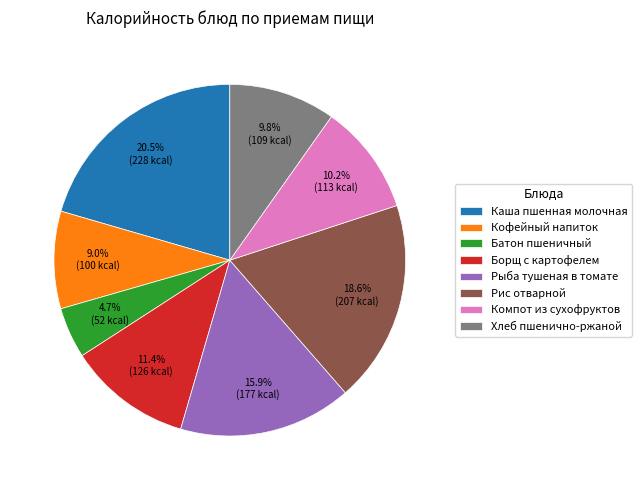

To the nearest percent, what is the difference between the Хлеб пшенично-ржаной and Рис отварной slice percentages?

9%